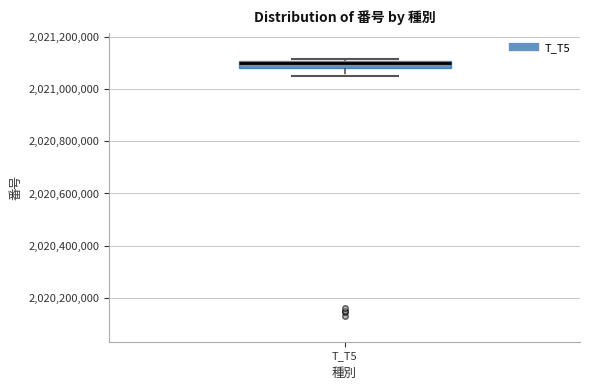

Where does the lower whisker of the box for T_T5 end on the y-axis? The values are not printed on the chart, so give them approximately, as read against the axis.

2021040000